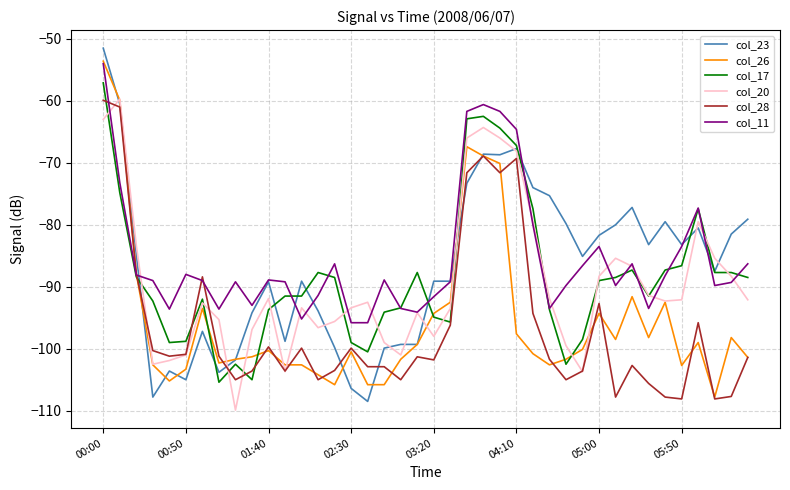

Which series has the largest range (max minus min)?

col_23